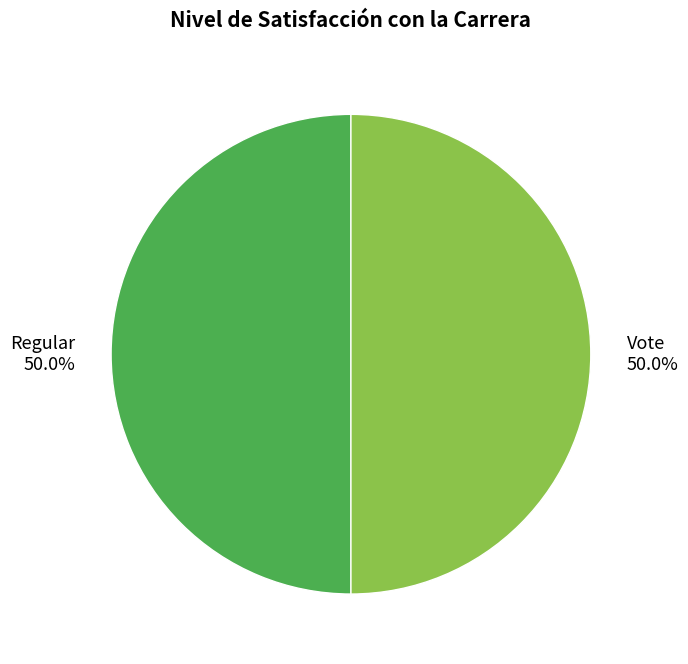

Approximately how many times larger is the value at Regular compared to Vote?

1.0